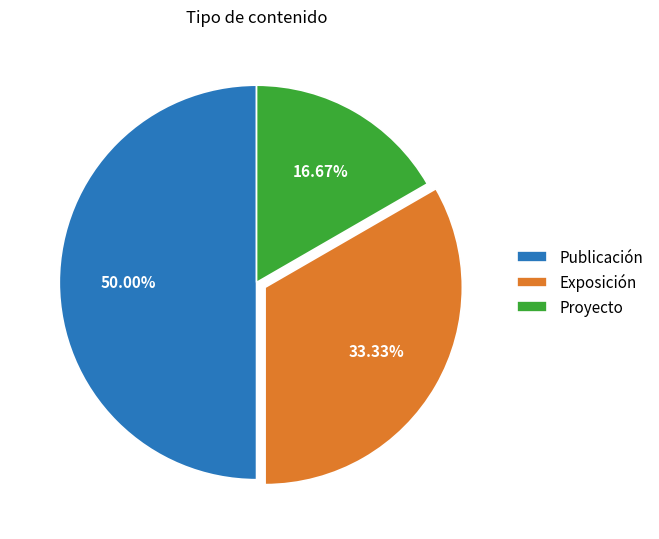

Does Proyecto account for over 50% of the chart?

No